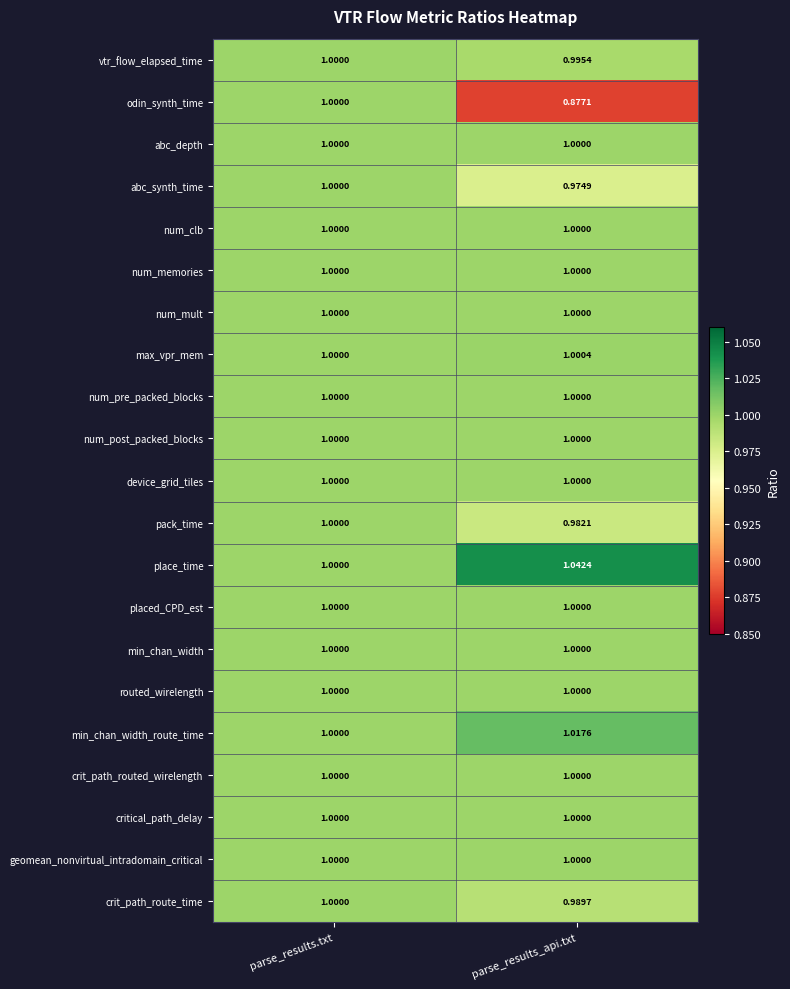

Which series has the widest spread of values?

odin_synth_time